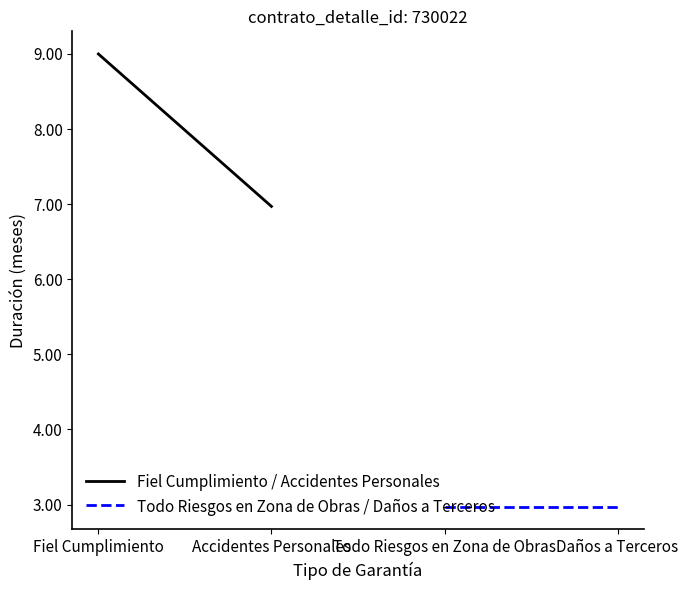

How many lines are shown in the chart?

2